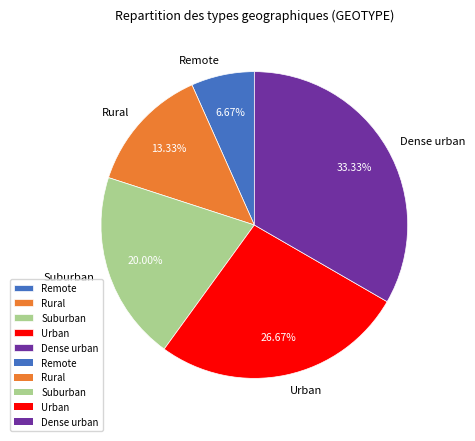

Does Remote account for over 50% of the chart?

No